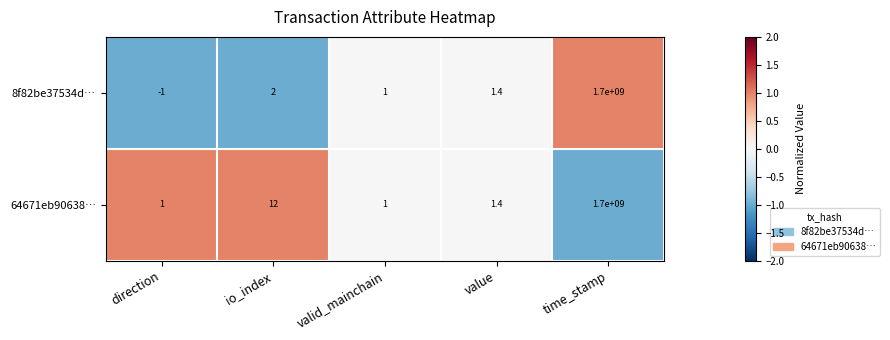

Which series has the largest range (max minus min)?

8f82be37534d…